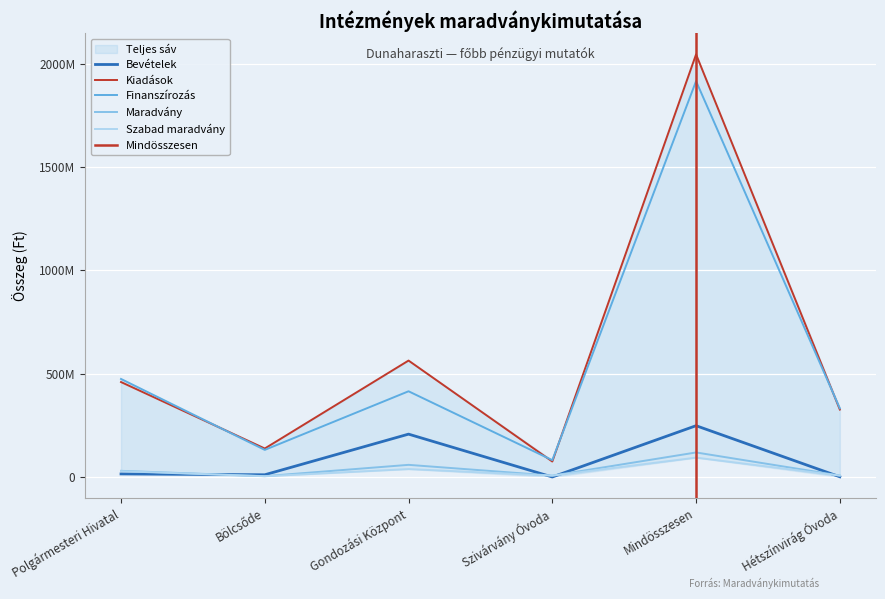

What is the spread (max minus min) of values at Gondozási Központ?

525338303